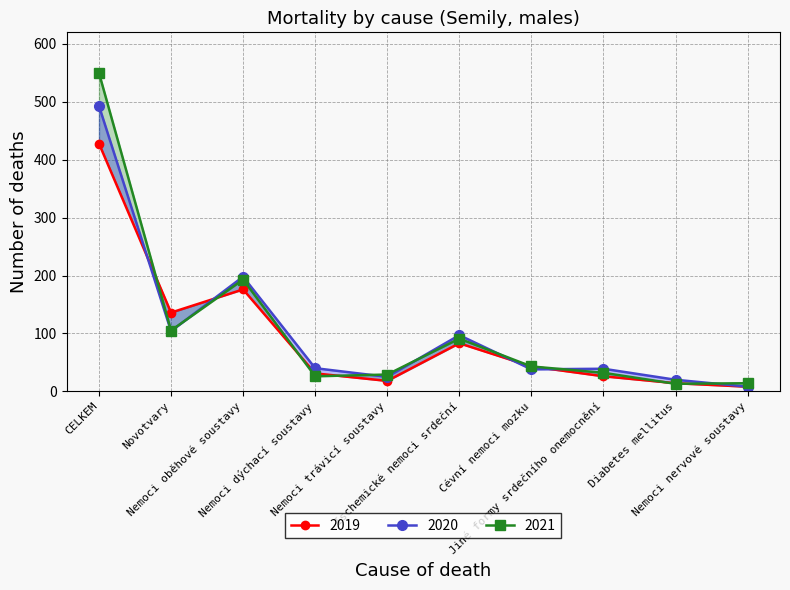

Rank the series at Cévní nemoci mozku from lowest to highest value.

2020, 2019, 2021